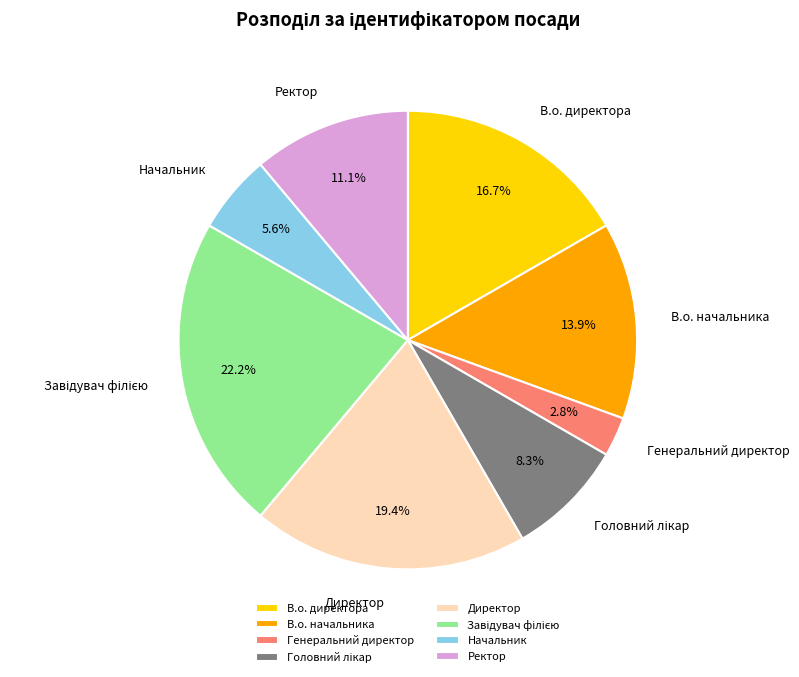

True or false: Начальник accounts for 1% of the total.

False